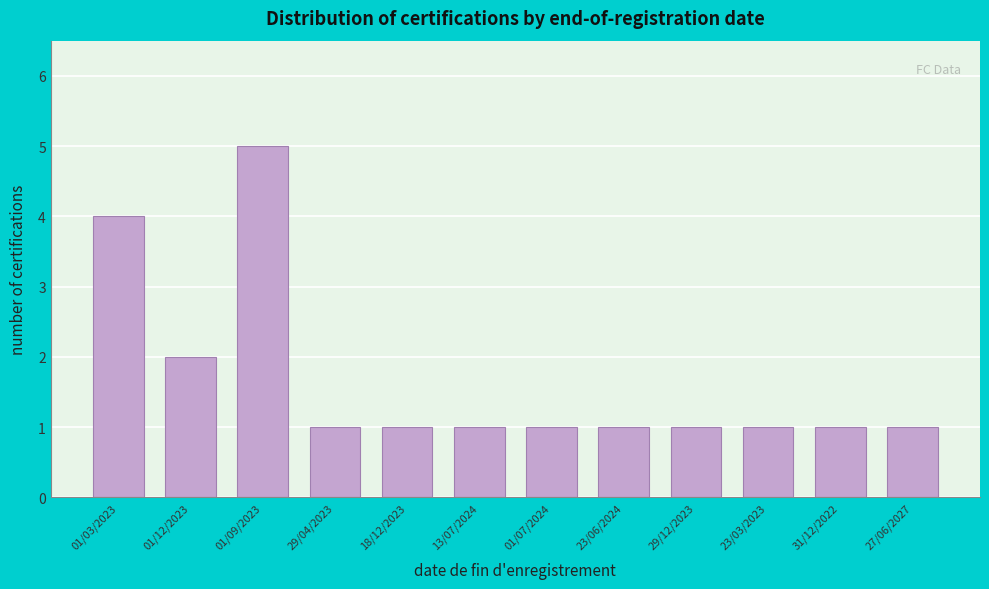

Reading left to right, extract all data points from this chart.

4	2	5	1	1	1	1	1	1	1	1	1